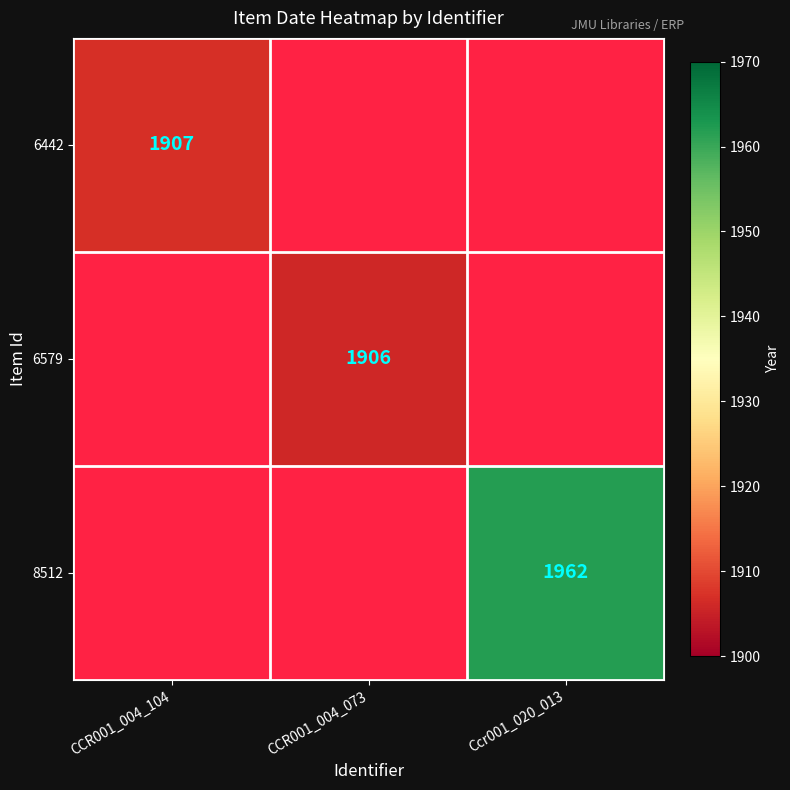

Is the value of 8512 at Ccr001_020_013 greater than the value of 6442 at CCR001_004_104?

Yes